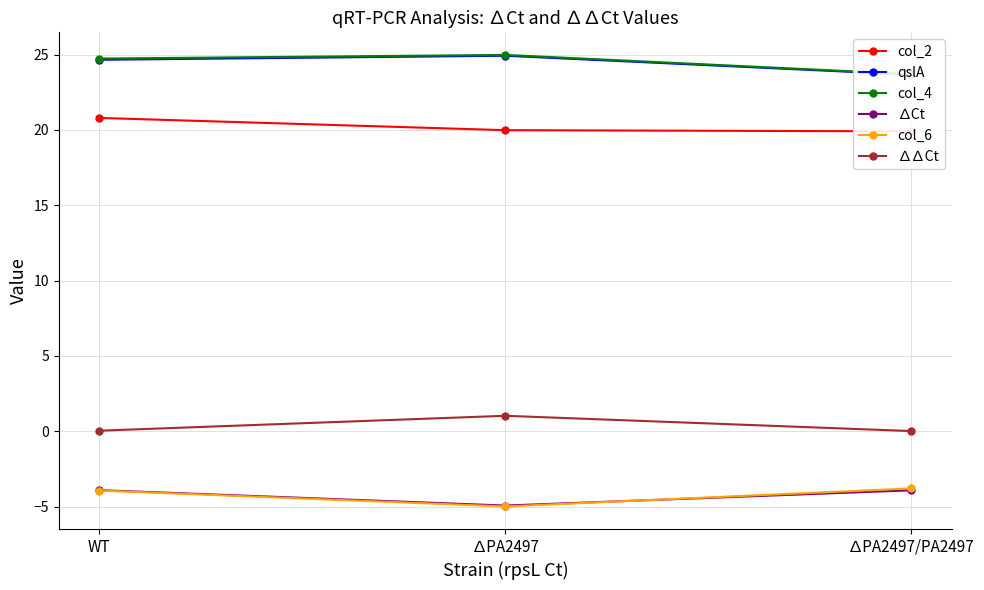

Is the value of col_4 at ∆PA2497/PA2497 greater than the value of ∆∆Ct at ∆PA2497/PA2497?

Yes